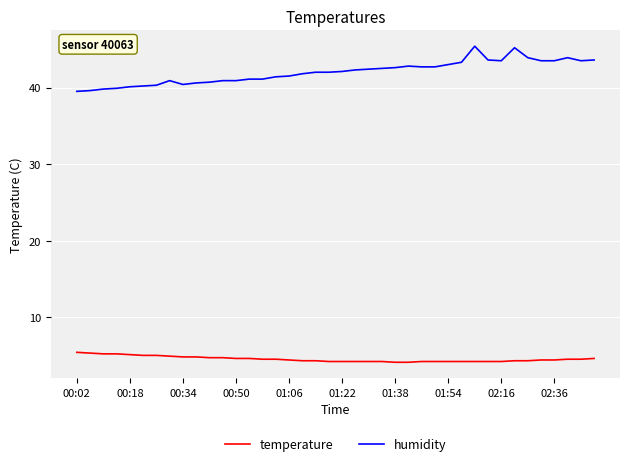

List the series in order of their overall mean, highest first.

humidity, temperature